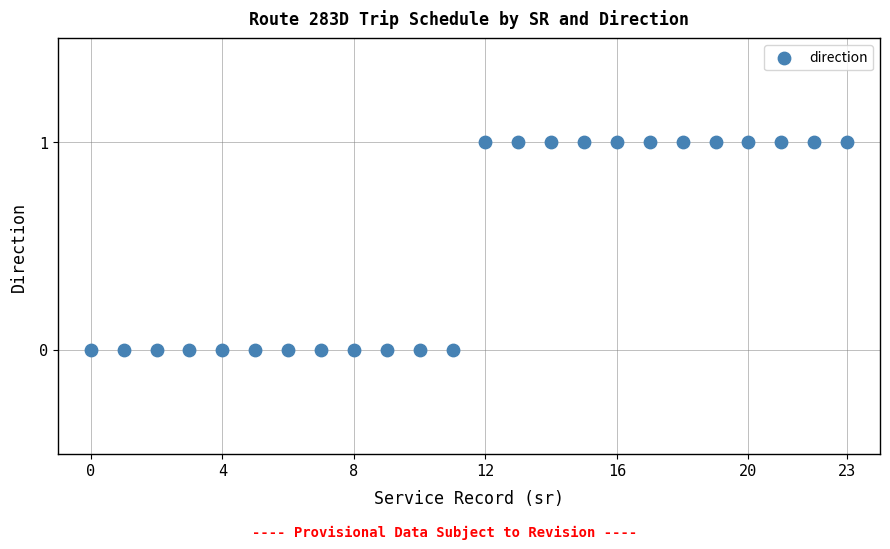

How many points are shown in the scatter plot?

24